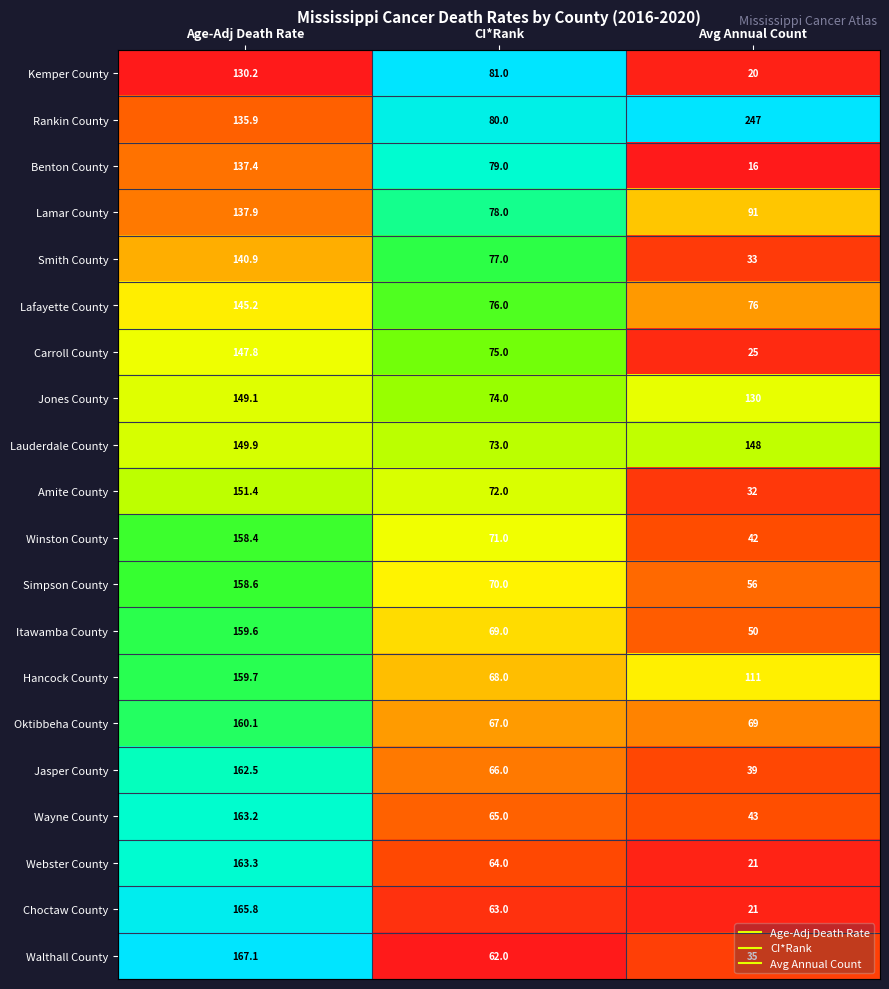

What is the average value of the Lamar County series?

102.3